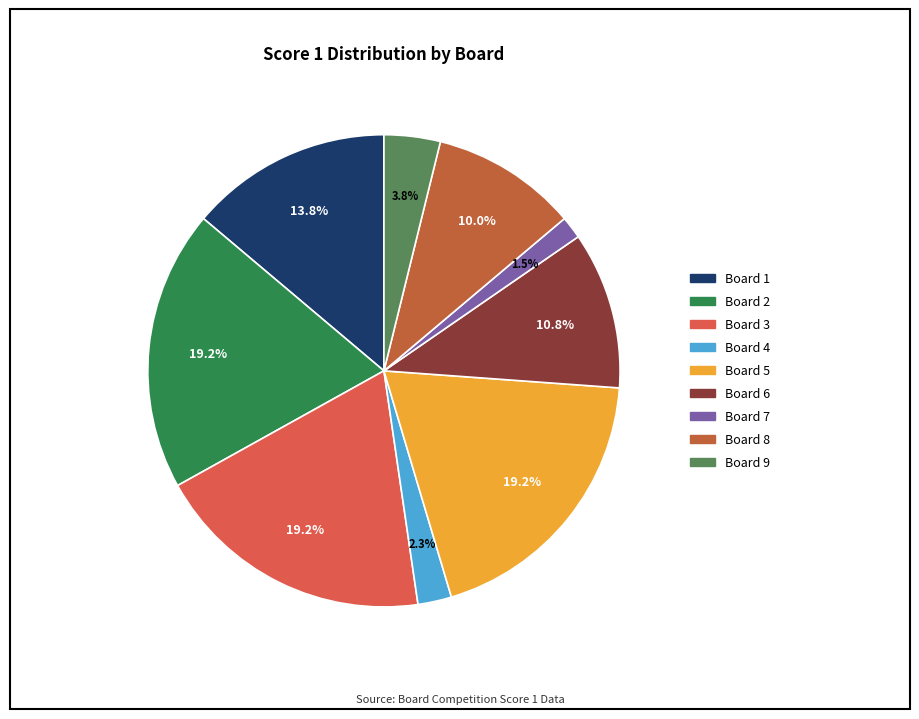

Is there any slice that represents more than half of the pie?

No